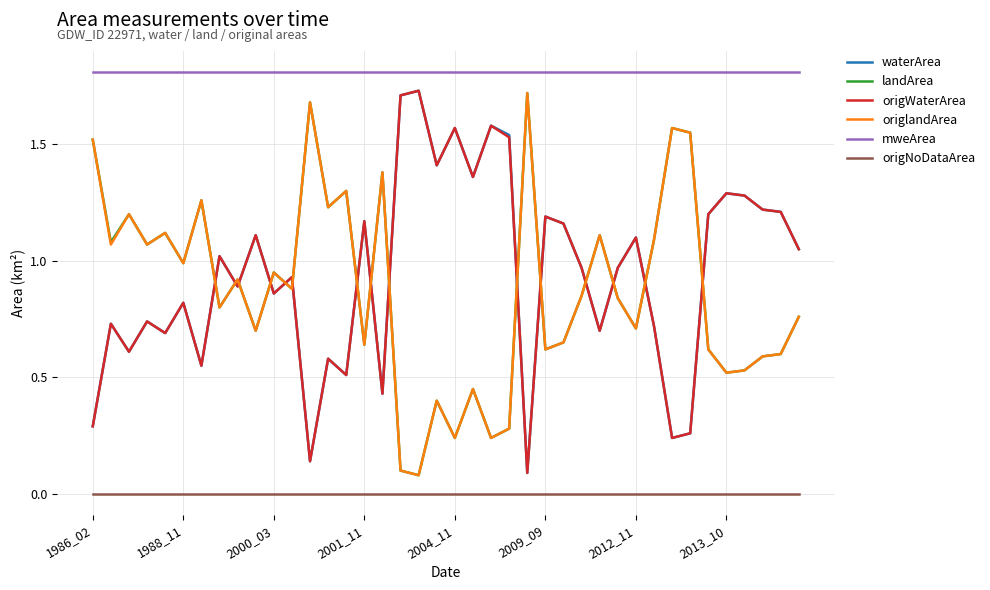

True or false: landArea and mweArea cross at least once.

False